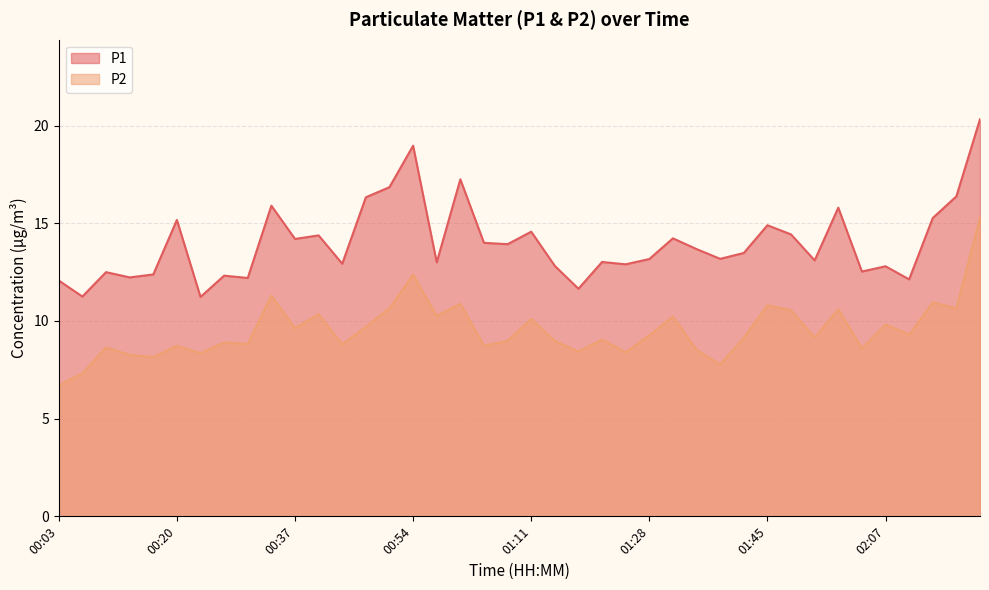

How many lines are shown in the chart?

2